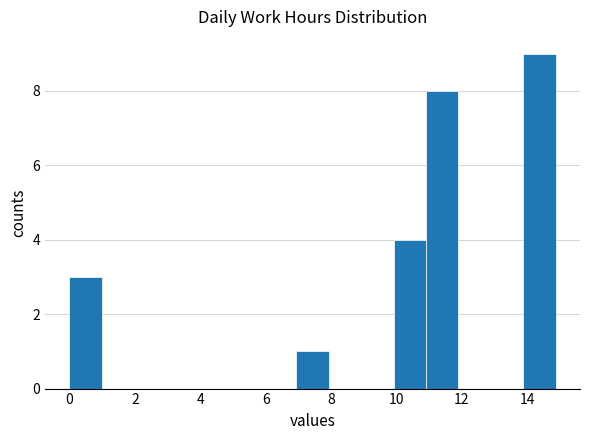

Reading left to right, list every bar in this chart as the range it spans on the x-axis followed by its height. Neither the bar edges nor the heights are printed on the chart, so give them approximately, as read against the axes.

0.0 to 1.0: 3
1.0 to 2.0: 0
2.0 to 3.0: 0
3.0 to 4.0: 0
4.0 to 5.0: 0
5.0 to 6.0: 0
6.0 to 7.0: 0
7.0 to 8.0: 1
8.0 to 9.0: 0
9.0 to 10.0: 0
10.0 to 11.0: 4
11.0 to 11.8: 8
11.8 to 12.8: 0
12.8 to 13.8: 0
13.8 to 14.8: 9